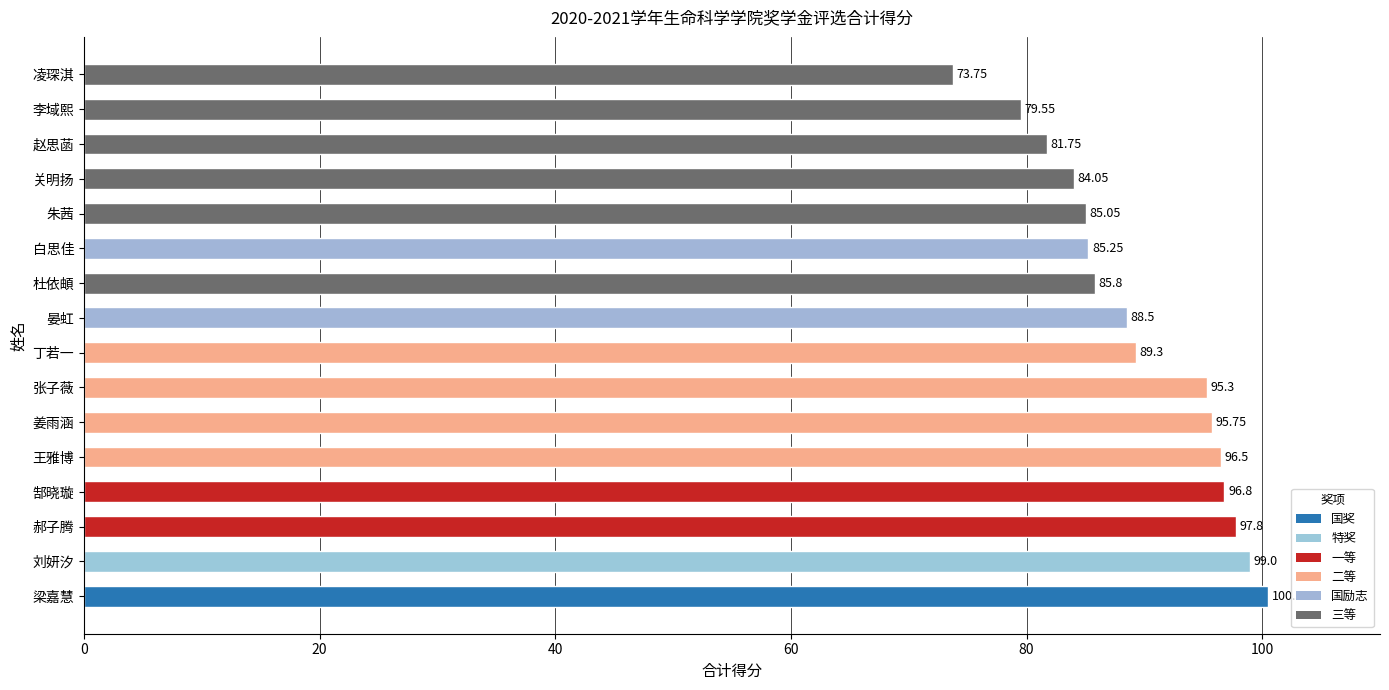

At which category does the chart reach its minimum across all series?

凌琛淇